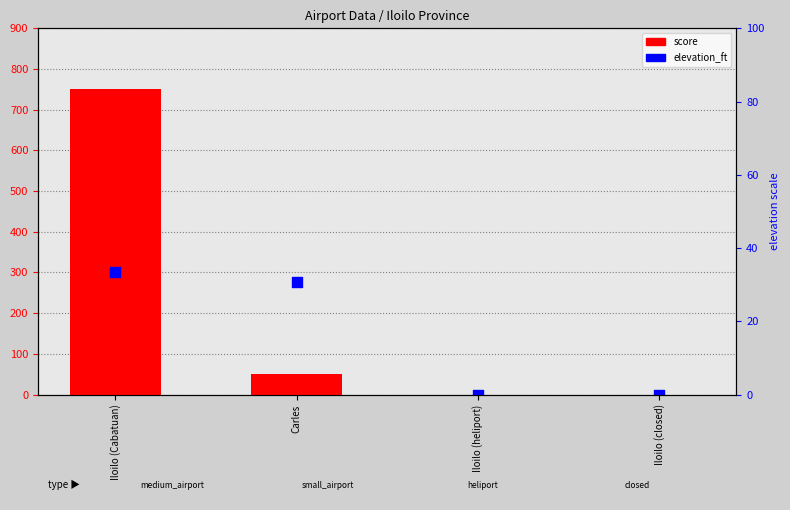

At which category is the sum across all series the highest?

Iloilo (Cabatuan)